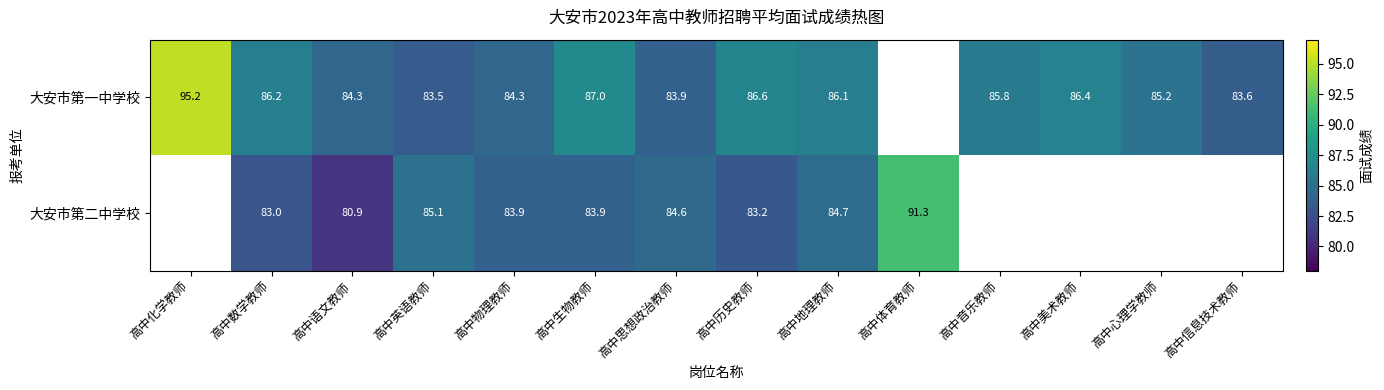

At 高中历史教师, list the series in order from largest to smallest.

大安市第一中学校, 大安市第二中学校